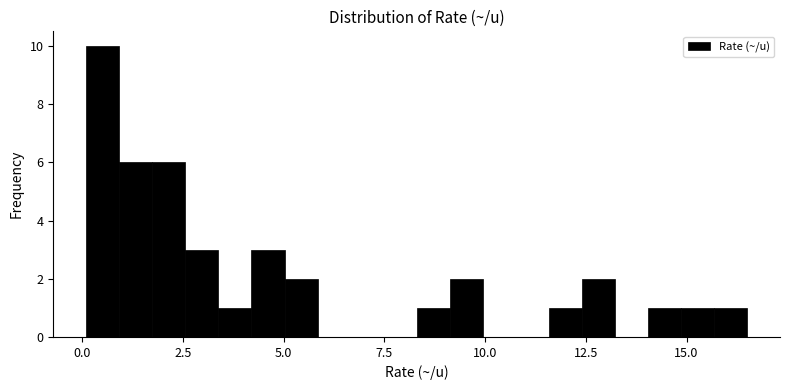

Around what value on the x-axis is the tallest bar? Give the approximate position of its centre, as read against the axis.

0.5